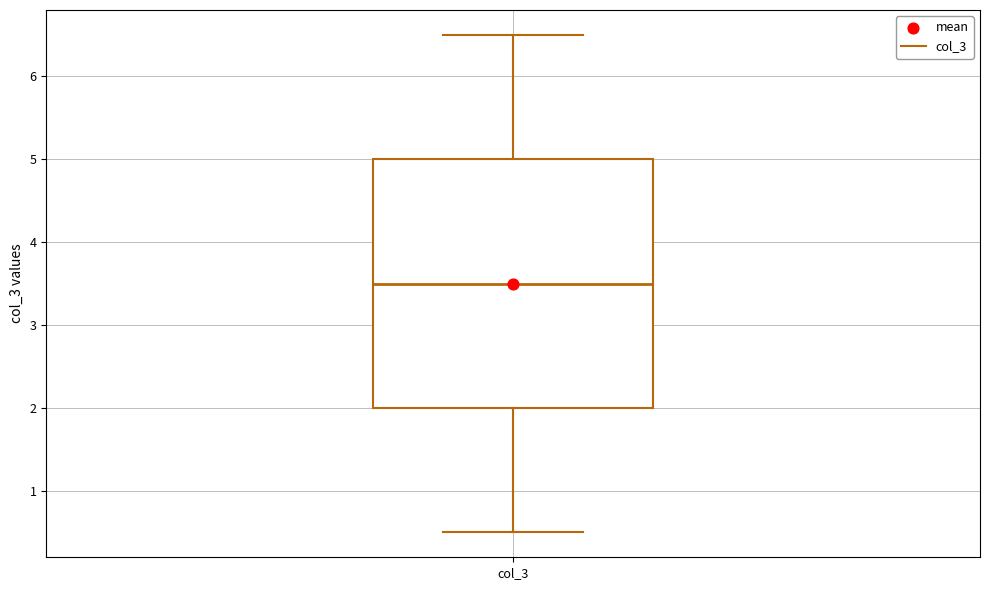

Transcribe this box plot: give where the median line is, the range the box spans, and where the two whiskers end, as read against the y-axis. The values are not printed on the chart, so give them approximately, as read against the axis.

median 3.5, box 2.0 to 5.0, whiskers 0.5 to 6.5